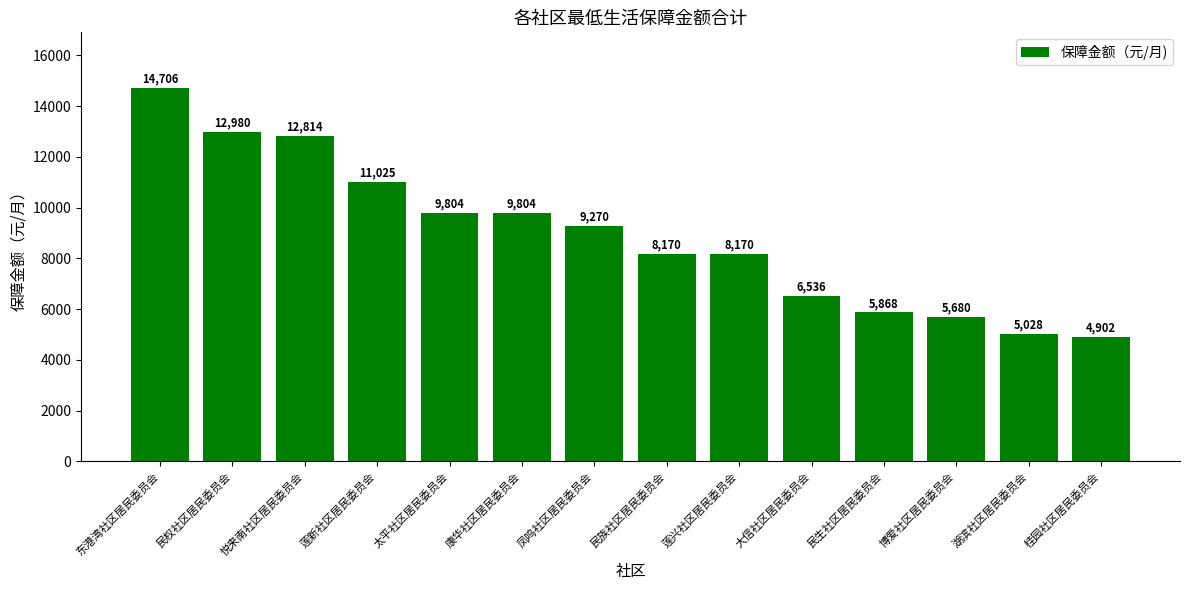

Count the number of categories in the chart.

14